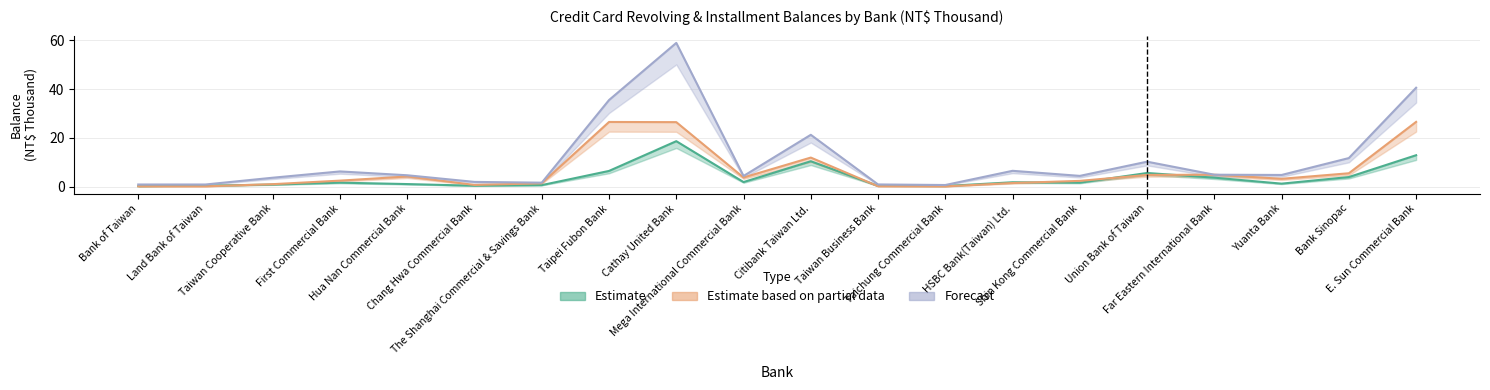

What is the difference between the maximum and minimum values in the Forecast series?

58.4